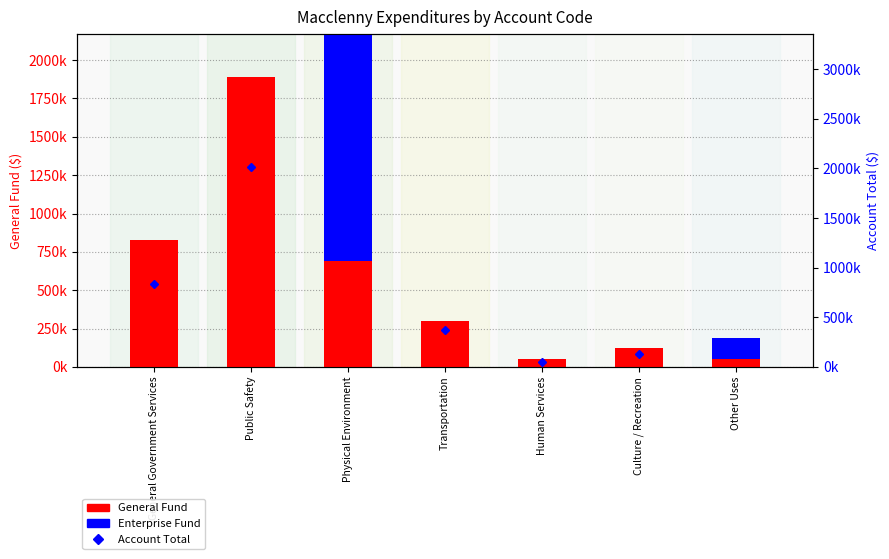

Reading left to right, list all the values displayed in this chart.

General Fund: 830131	1886613	689831	300704	52000	125694	49929
Enterprise Fund: 0	0	2224333	0	0	0	135534
Account Total: 837562	2008724	2914164	372204	52000	125694	185463